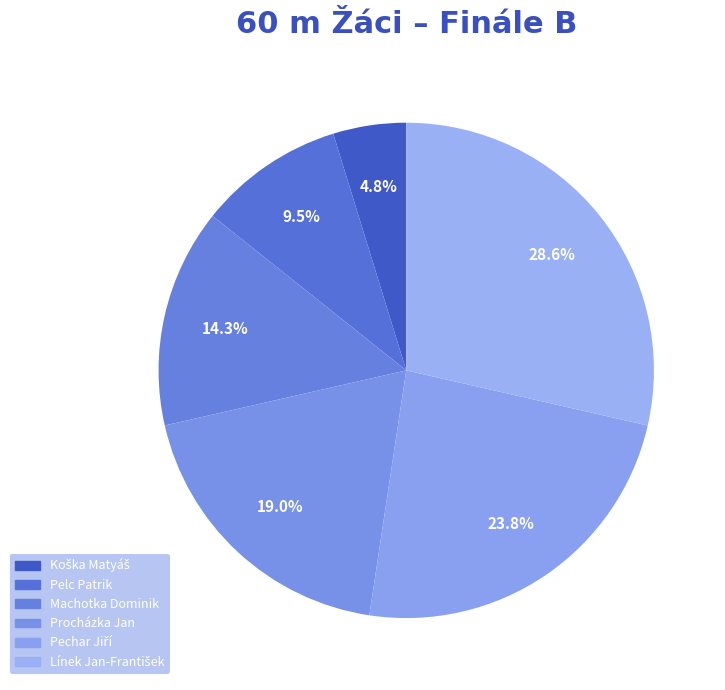

Is it true that Procházka Jan is 12% of the pie?

False